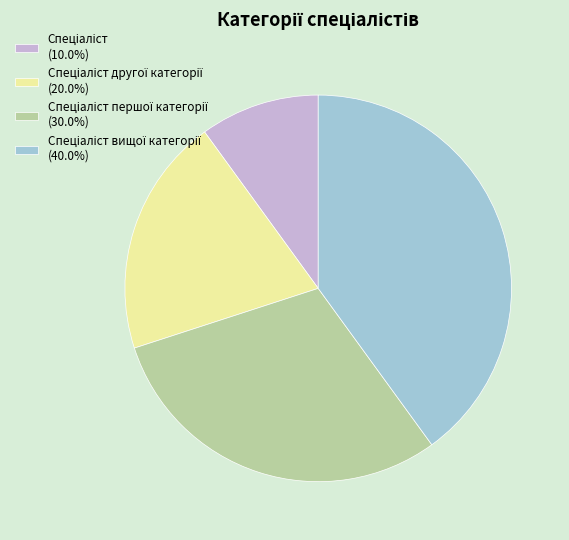

Is there any slice that represents more than half of the pie?

No